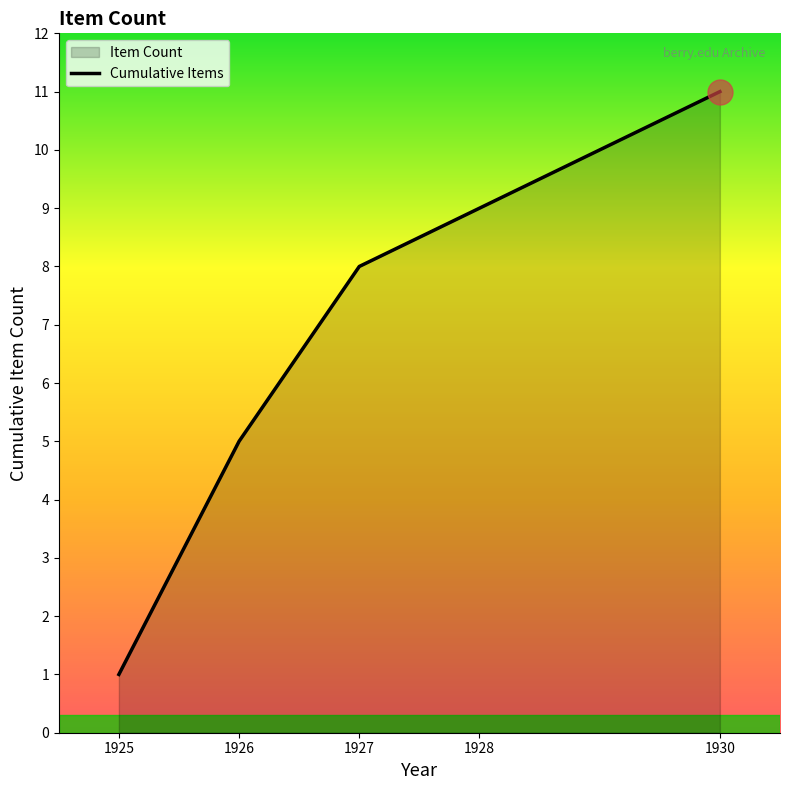

What is the sum of all values?

34